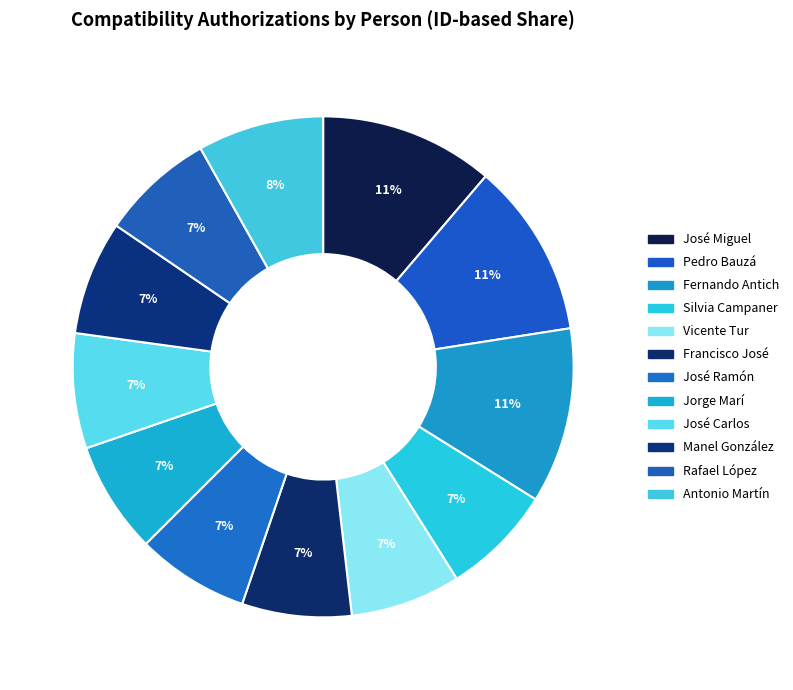

Count the number of slices in the pie.

12